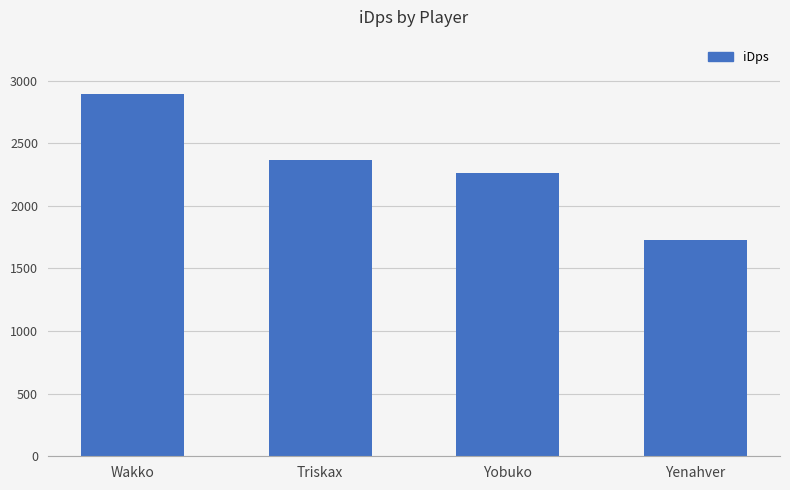

What position from the left is Triskax?

2